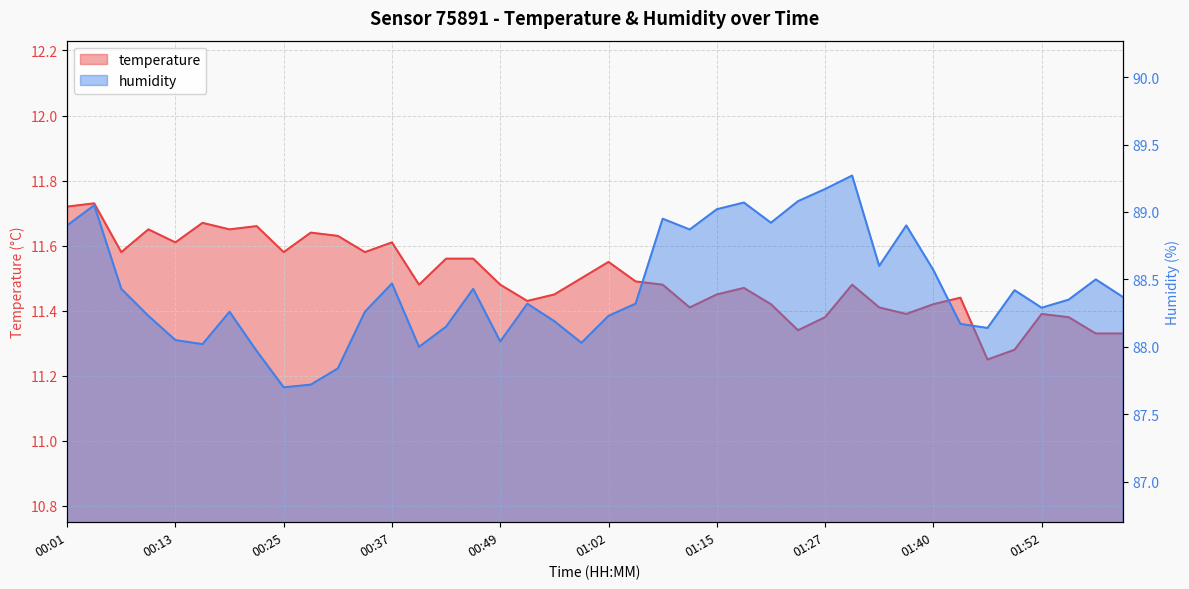

At how many categories does at least one series exceed 83?

40